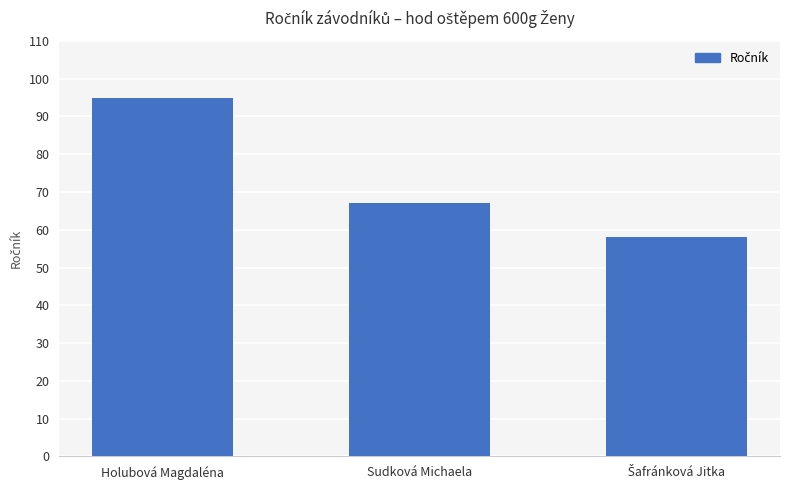

True or false: the data shows 67 at Sudková Michaela.

True